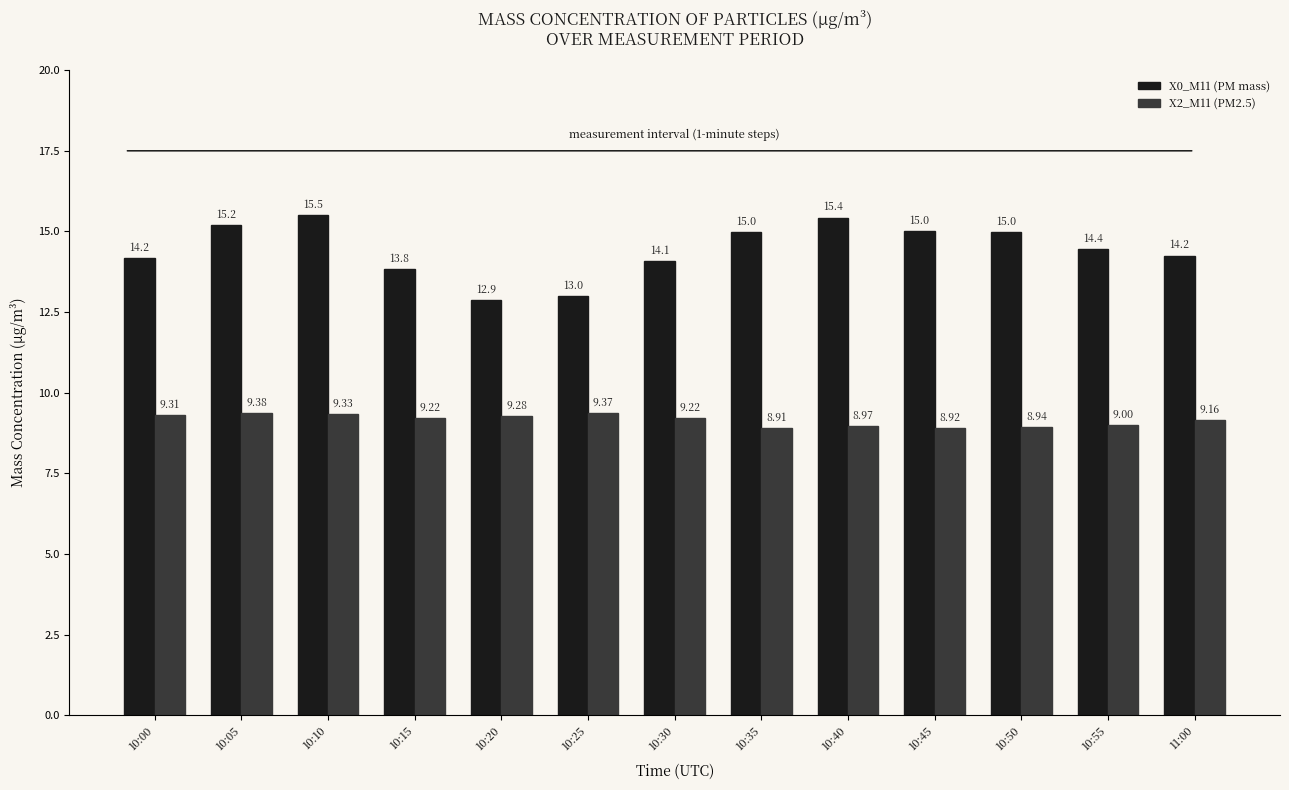

List the series in order of their overall mean, lowest first.

X2_M11 (PM2.5), X0_M11 (PM mass)